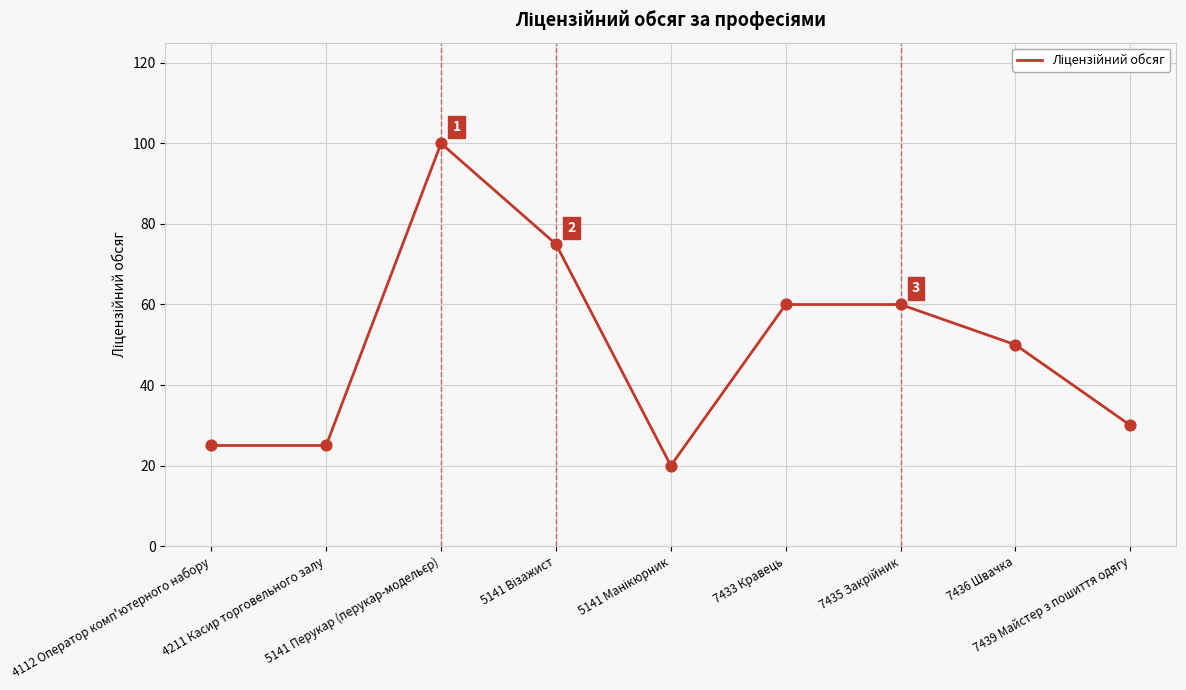

What is the difference between the maximum and minimum values?

80